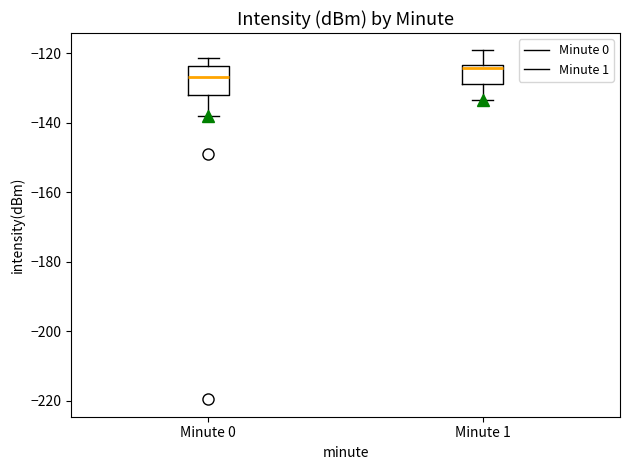

Where does the median line of the box for Minute 0 sit on the y-axis? The values are not printed on the chart, so give them approximately, as read against the axis.

-126